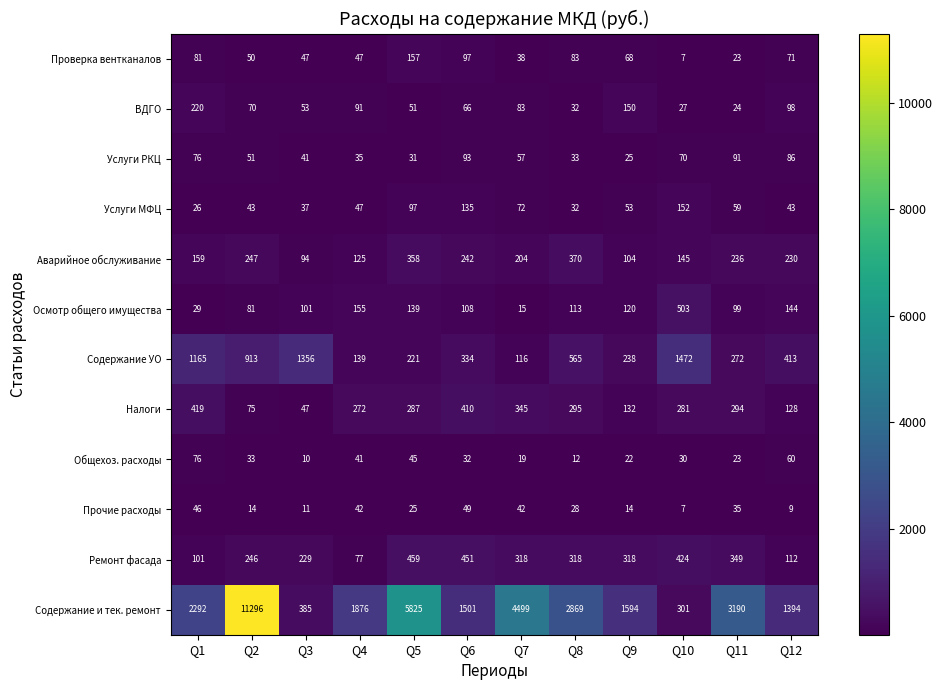

What is the difference between the highest and lowest values at Q11?

3167